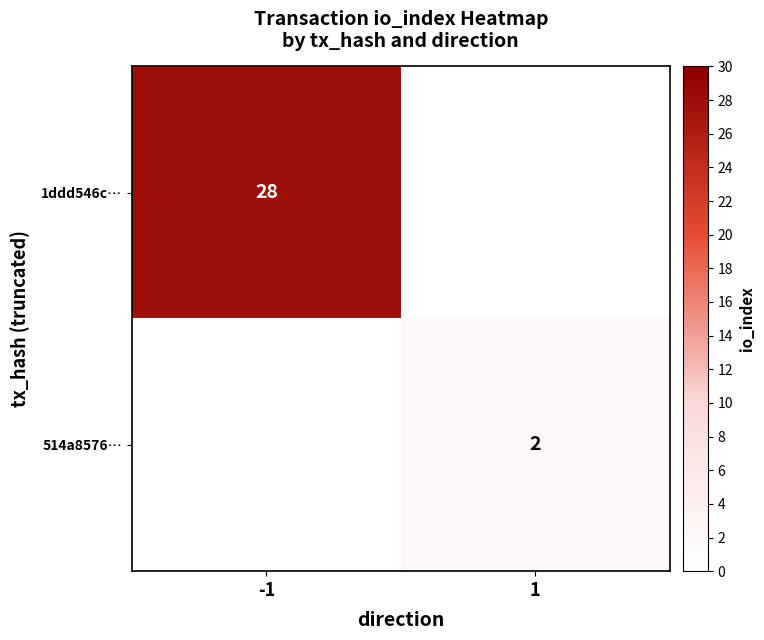

Between 1 and -1, which is larger?

-1